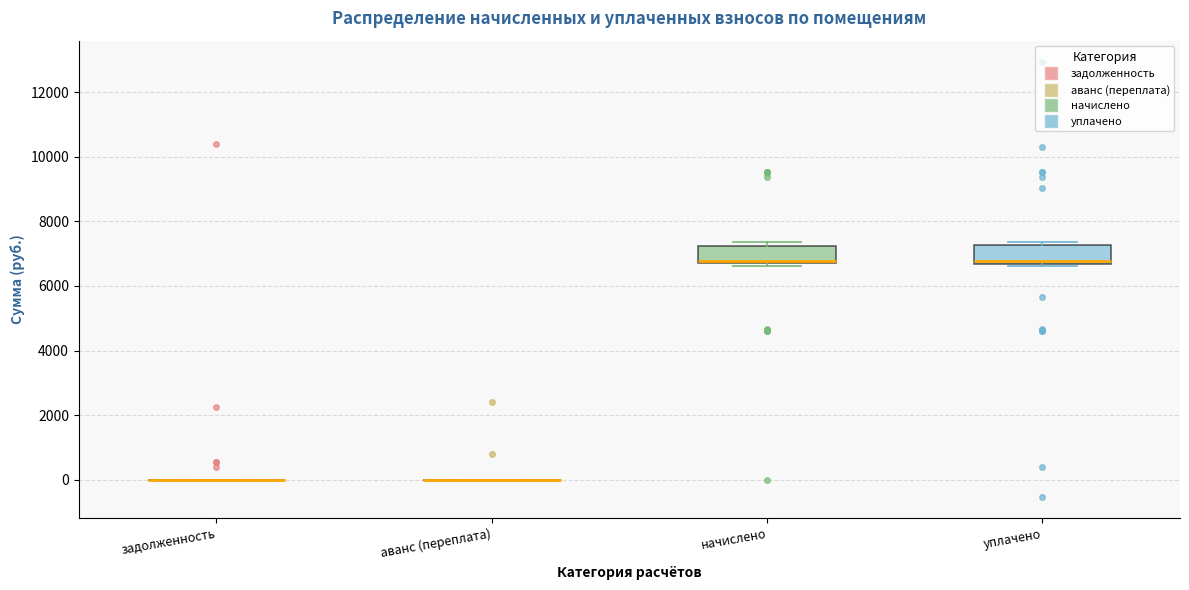

Reading left to right, transcribe this box plot: for each box, give where its median line is, the range the box spans, and where its two whiskers end, as read against the y-axis. The values are not printed on the chart, so give them approximately, as read against the axis.

задолженность: box collapsed to a line at 0, whiskers 0 to 0
аванс (переплата): box collapsed to a line at 0, whiskers 0 to 0
начислено: median 6800, box 6600 to 7200, whiskers 6600 (just below the box's lower edge) to 7400
уплачено: median 6800, box 6600 to 7200, whiskers 6600 (just below the box's lower edge) to 7400